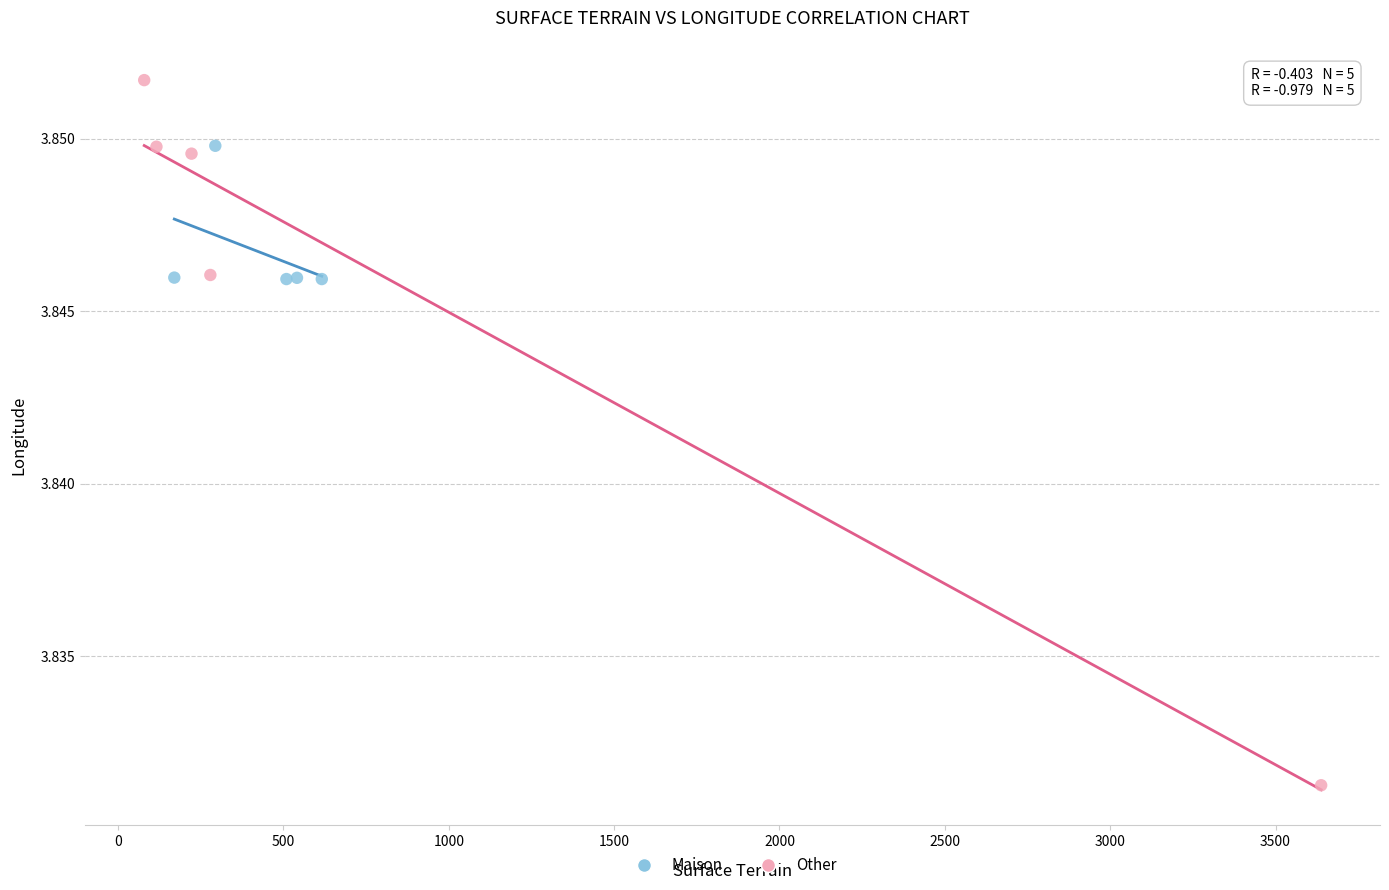

Which series has the largest Y range (max minus min)?

Other